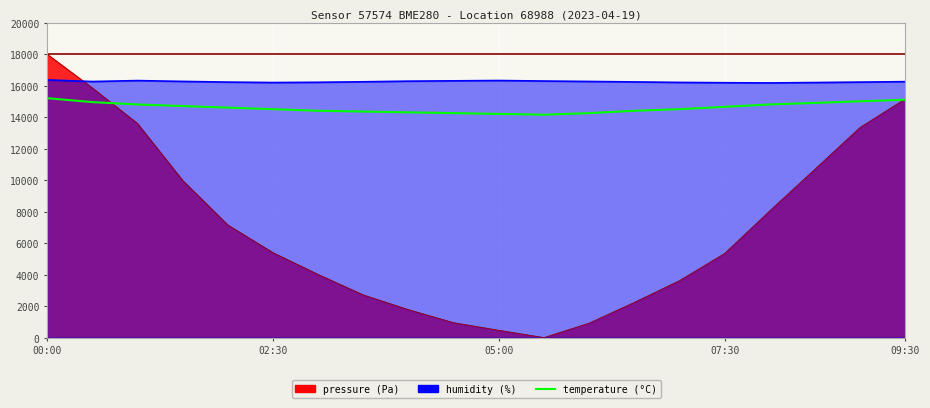

How many data points are less than 14600?

10